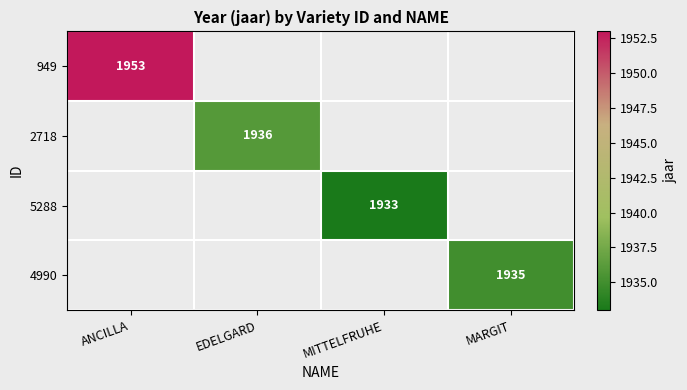

List the labels in order of 4990 value, smallest first.

ANCILLA, EDELGARD, MITTELFRUHE, MARGIT